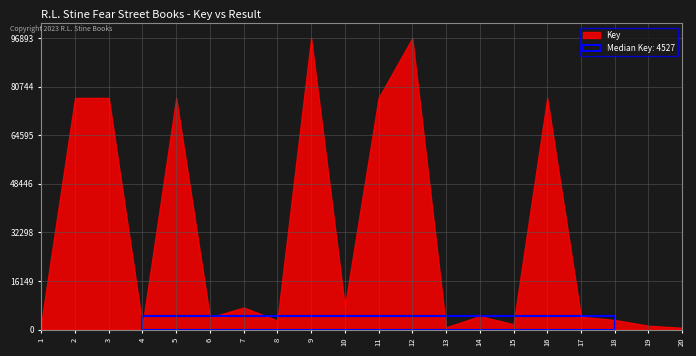

The chart shows a value of 35091 at 9. True or false?

False